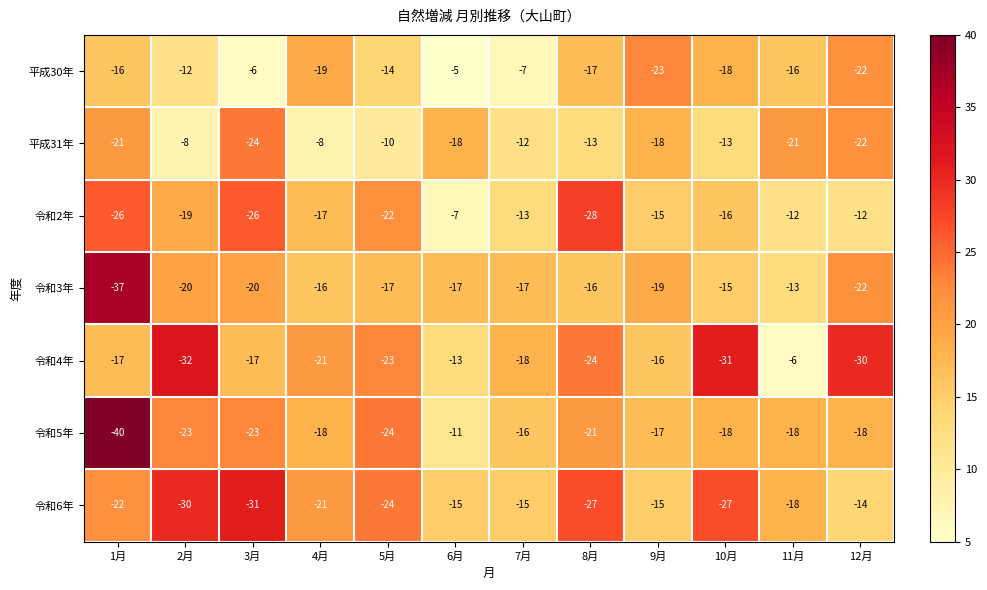

What value does the 令和2年 series have at 2月, to the nearest 10?

-20